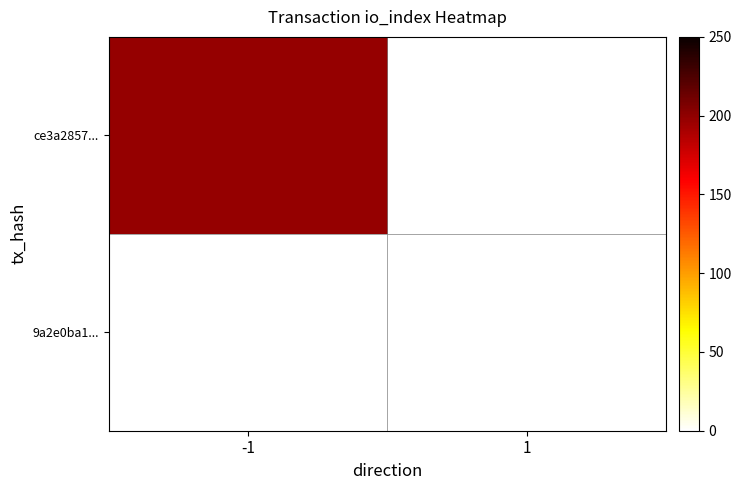

Reading left to right, what are all the values shown in this chart?

ce3a2857...: -1=198	1=0
9a2e0ba1...: -1=0	1=0